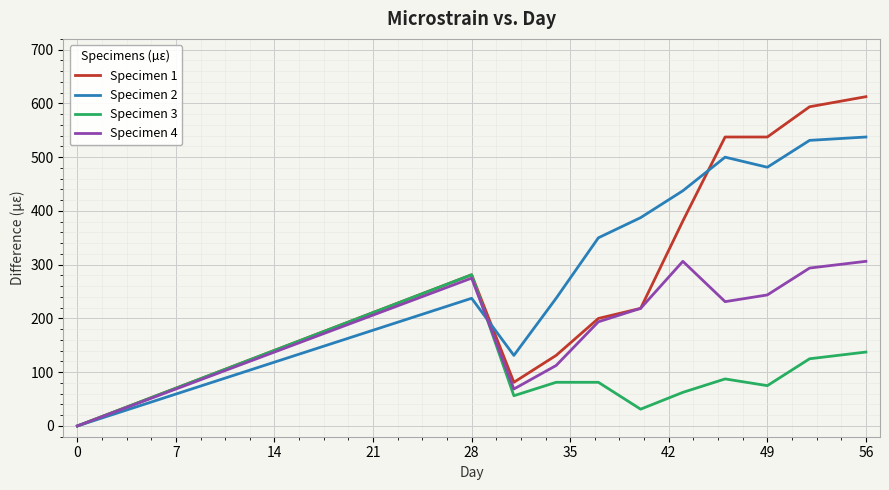

What is the difference between the second highest and minimum values in the Specimen 3 series?

137.5